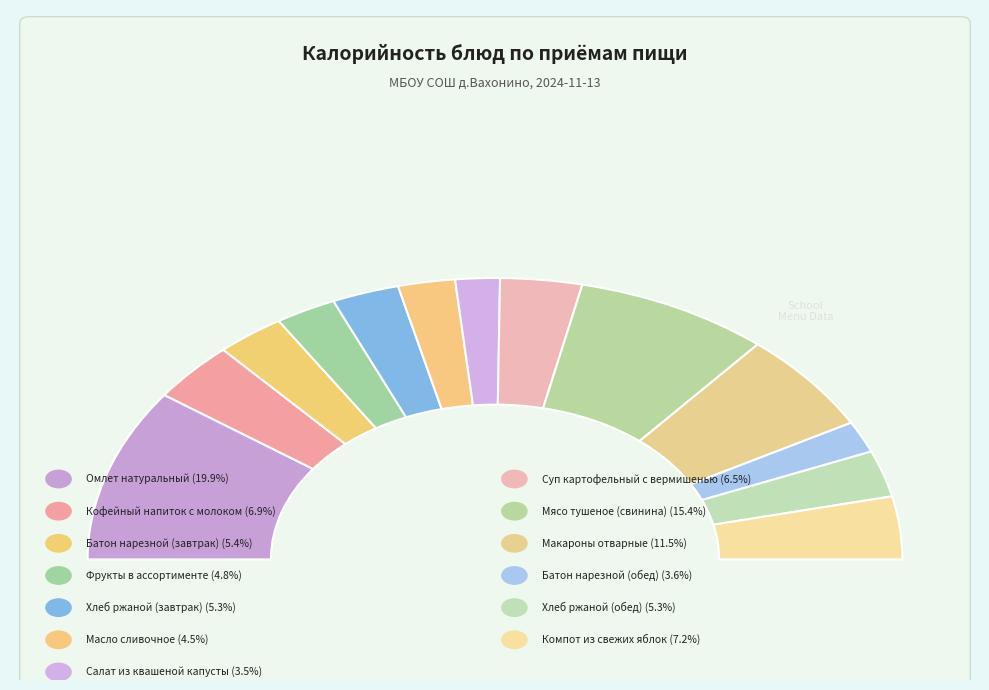

What is the total percentage of Компот из свежих яблок and Суп картофельный с вермишенью?

13.7%